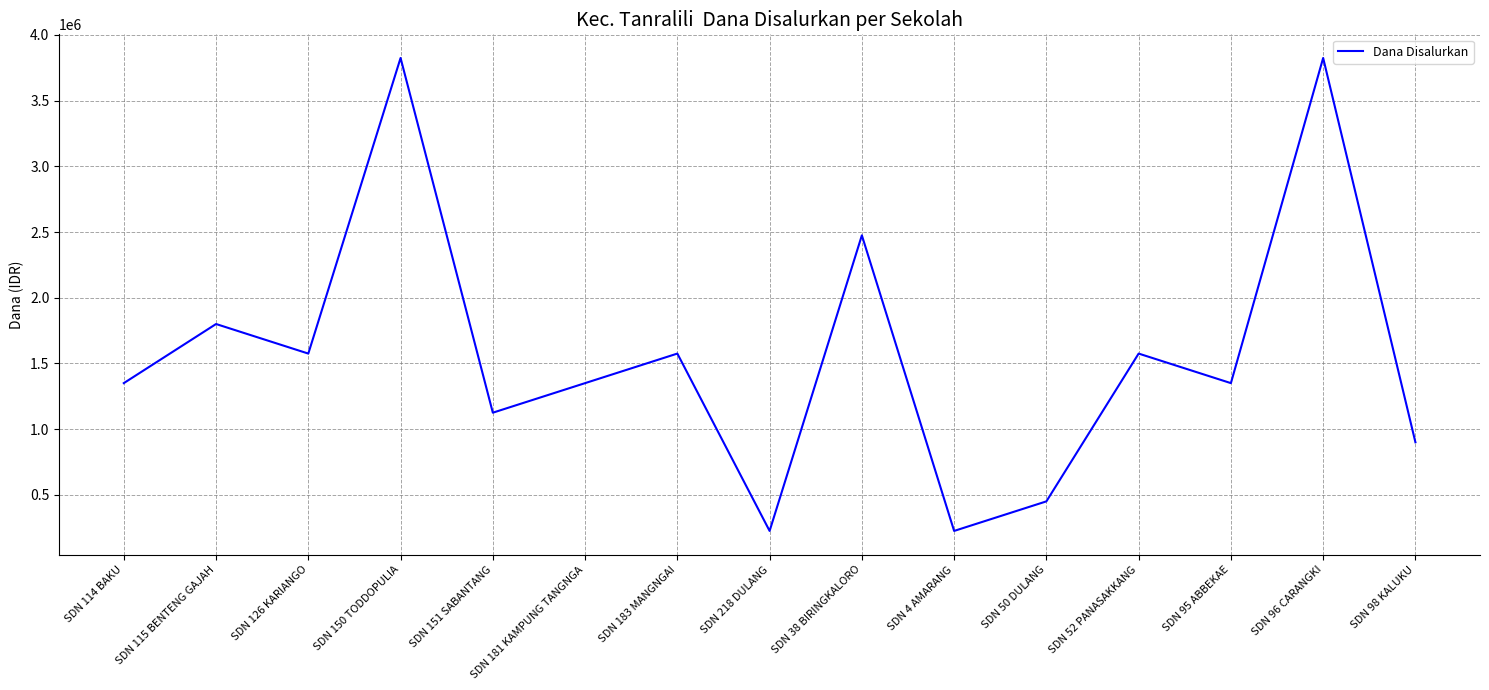

What is the ratio of the value at SDN 96 CARANGKI to the value at SDN 151 SABANTANG?

3.4